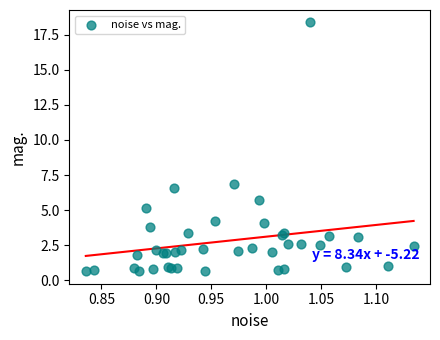

What Y value in the scatter plot is closest to 9?

6.8